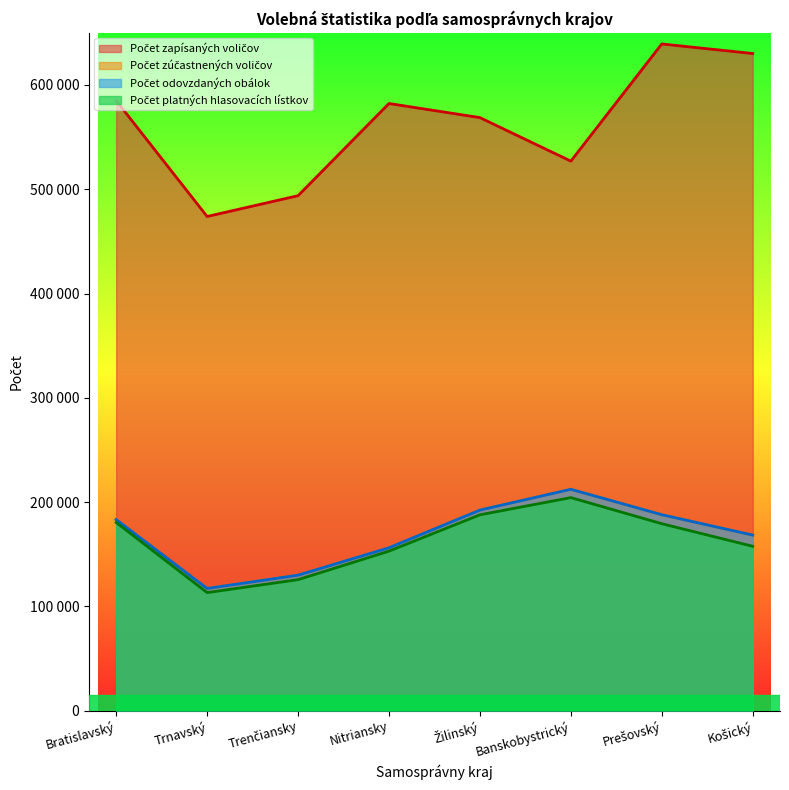

Does the chart have visible grid lines?

No